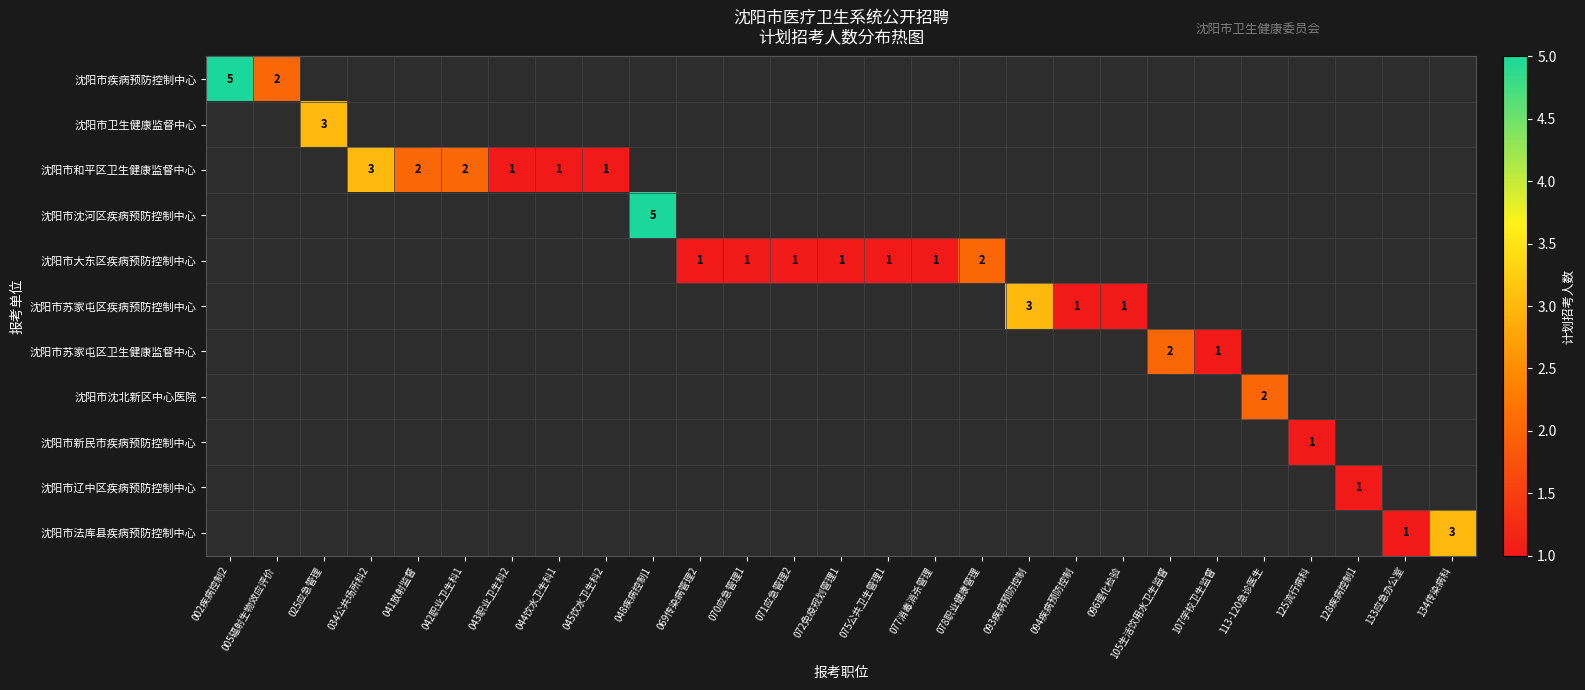

Is the value of 沈阳市疾病预防控制中心 at 133应急办公室 greater than the value of 沈阳市沈北新区中心医院 at 077消毒消杀管理?

No